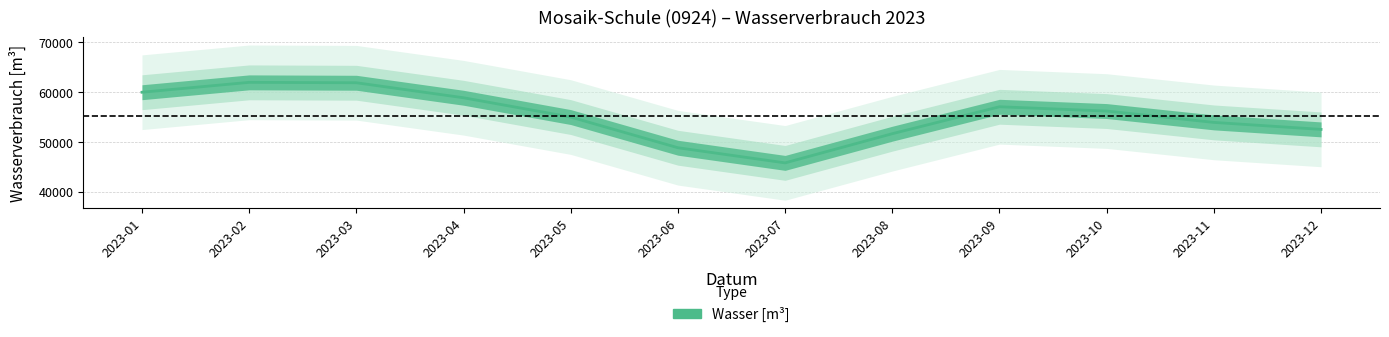

What is the ratio of the value at 2023-02 to the value at 2023-11?

1.1